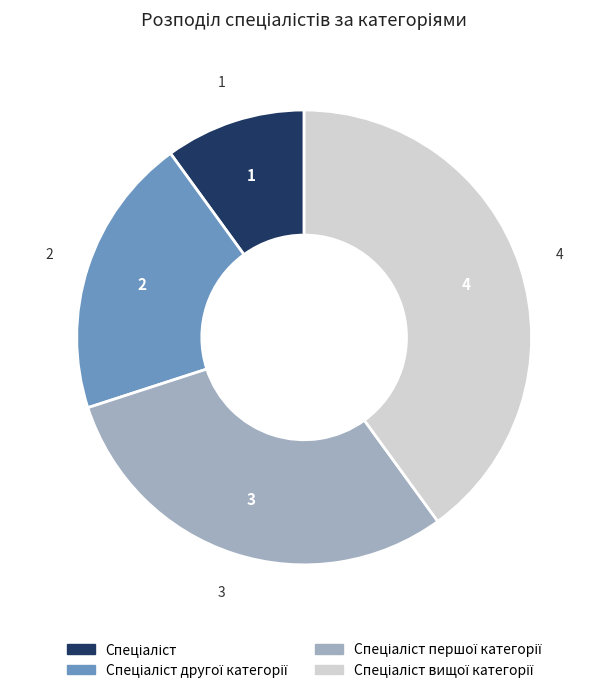

Is there a majority slice in this chart?

No